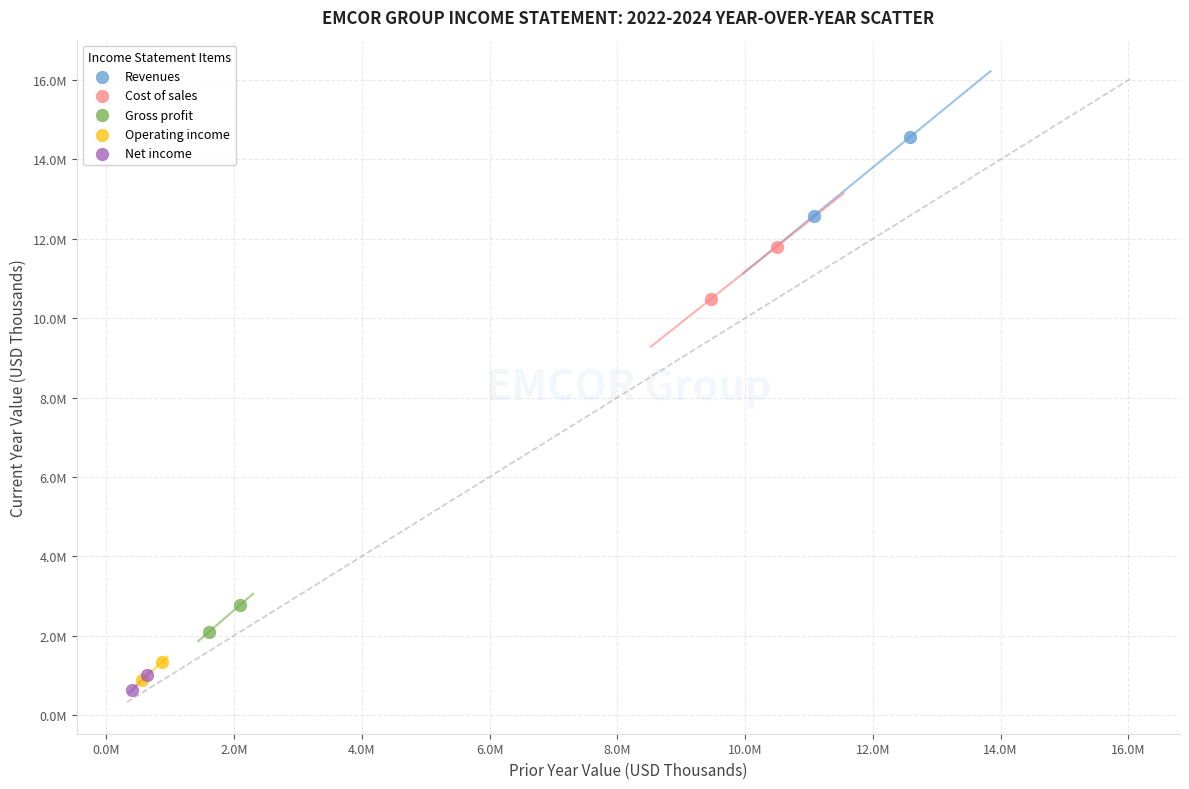

What are all the series names shown in the legend?

Revenues, Cost of sales, Gross profit, Operating income, Net income